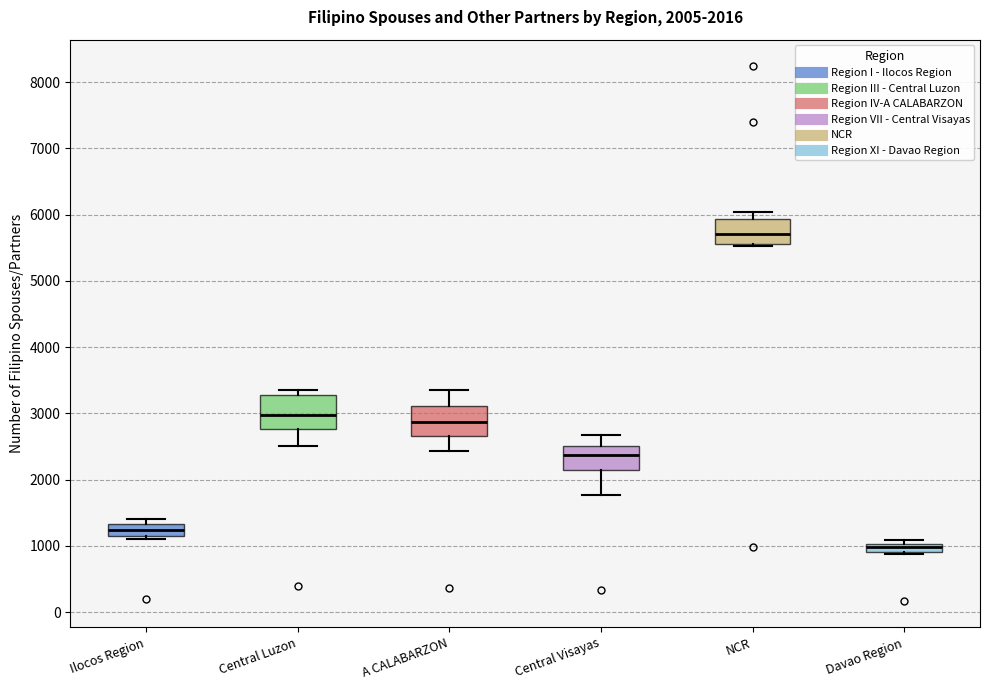

Which box's median line is the lowest?

Davao Region